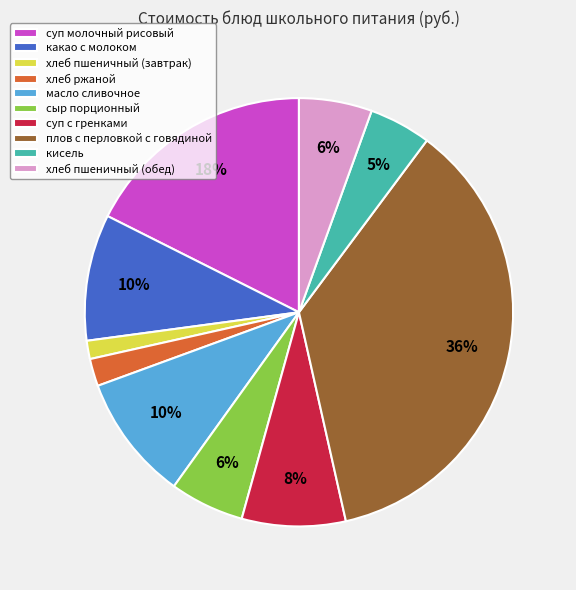

What is the smallest slice in the pie chart?

хлеб пшеничный (завтрак)